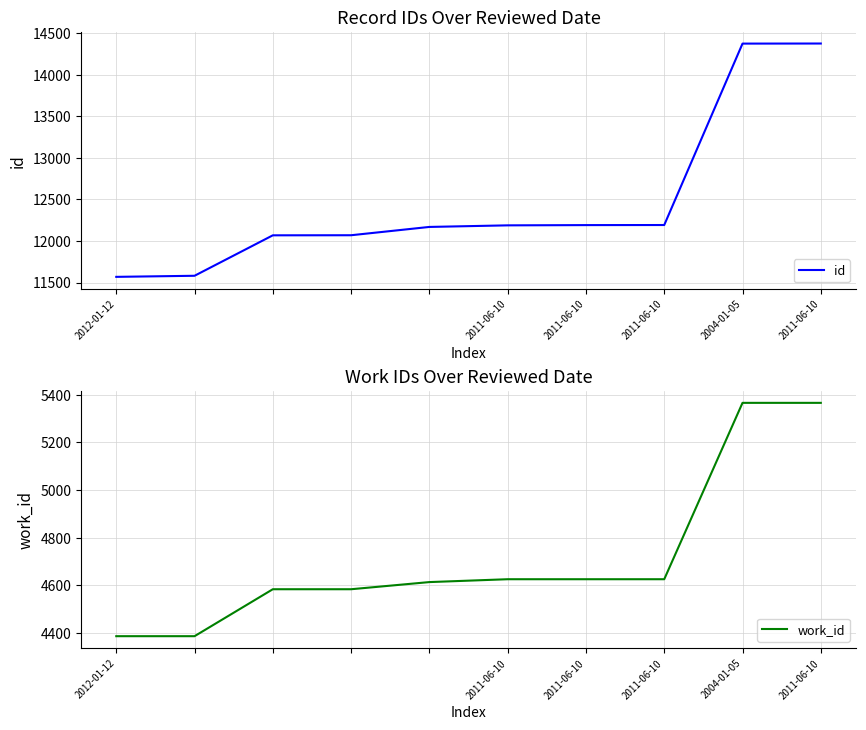

Reading left to right, transcribe all the data shown in this chart.

id: 11568	11581	12068	12069	12169	12188	12191	12192	14376	14377
work_id: 4387	4387	4584	4584	4614	4626	4626	4626	5366	5366